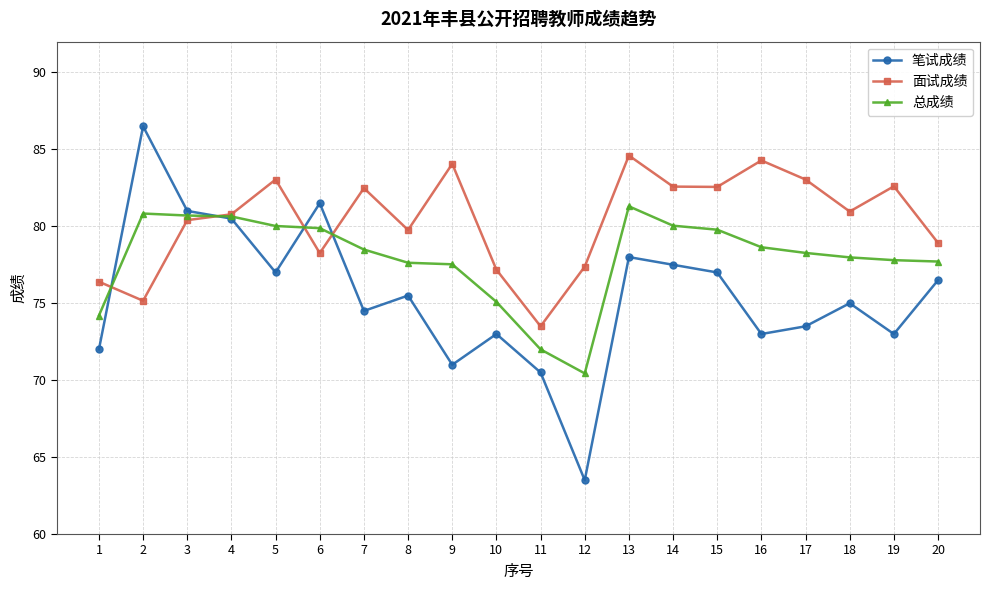

At how many categories does at least one series exceed 64?

20